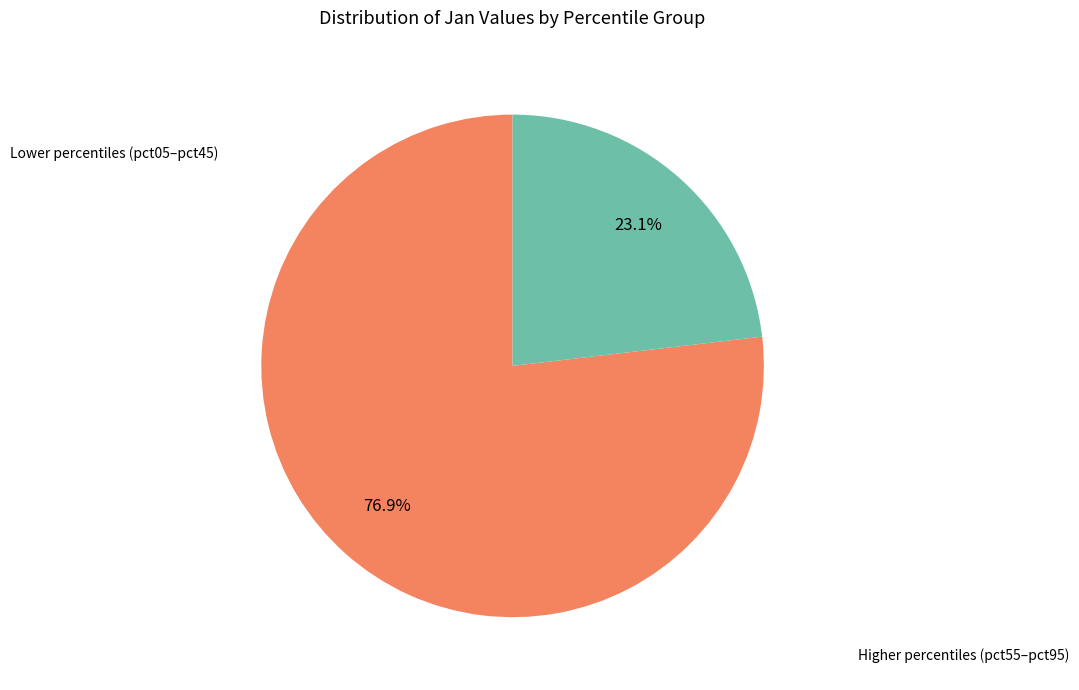

Is there a majority slice in this chart?

Yes